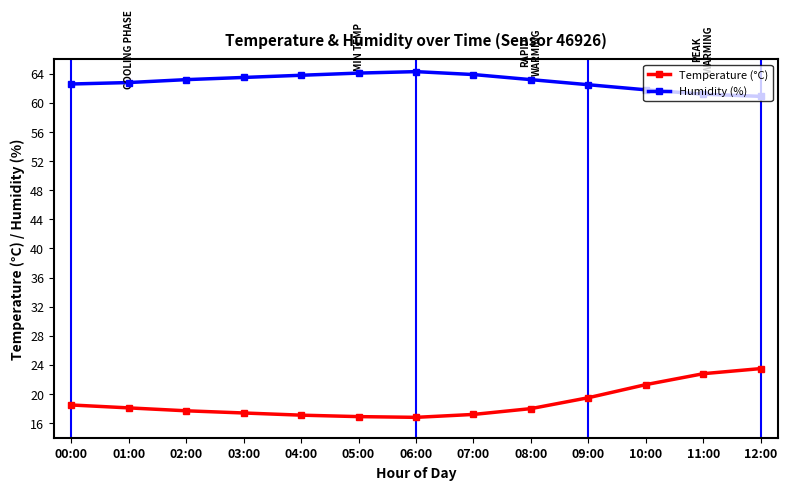

What position from the left is 04:00?

5